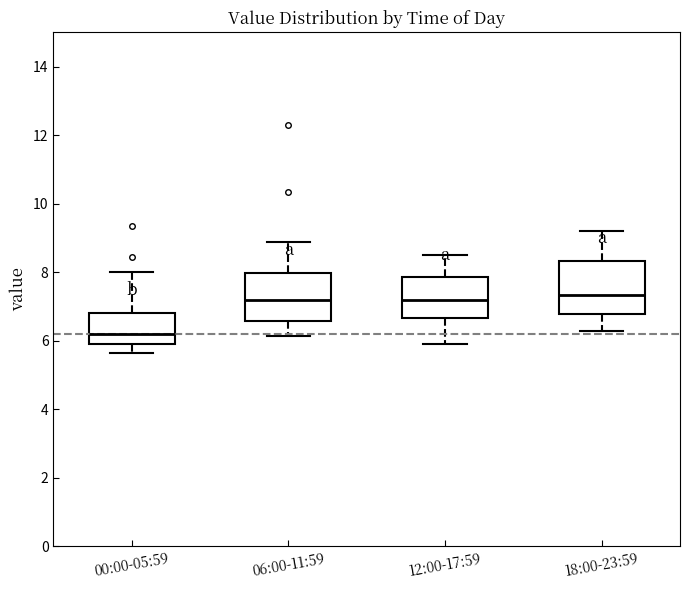

Reading left to right, read every box against the y-axis: the position of its median line, the range the box covers, and the ends of its whiskers. The values are not printed on the chart, so give them approximately, as read against the axis.

00:00-05:59: median 6.2, box 6.0 to 6.8, whiskers 5.6 to 8.0
06:00-11:59: median 7.2, box 6.6 to 8.0, whiskers 6.2 to 8.8
12:00-17:59: median 7.2, box 6.6 to 7.8, whiskers 6.0 to 8.6
18:00-23:59: median 7.4, box 6.8 to 8.4, whiskers 6.4 to 9.2